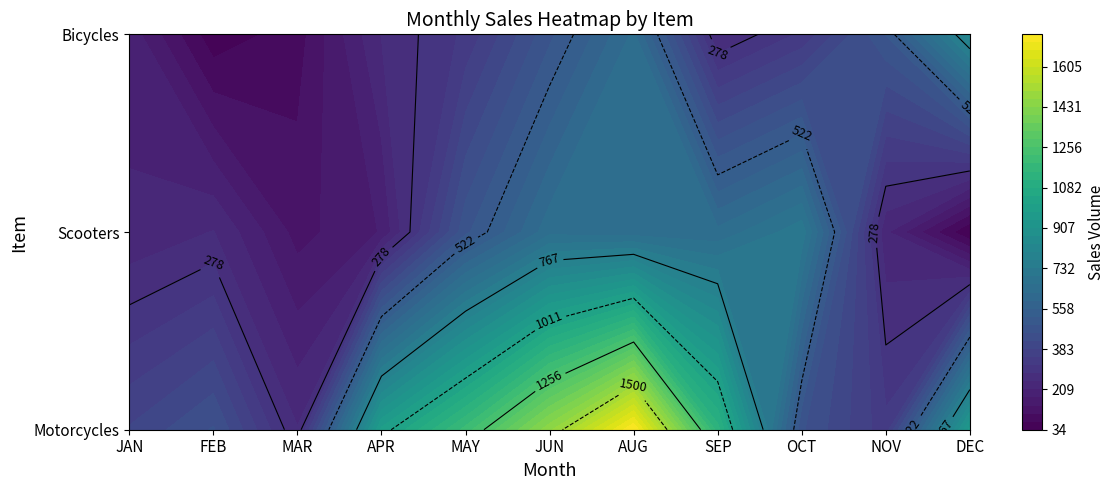

What is the maximum value shown in the chart?

1745